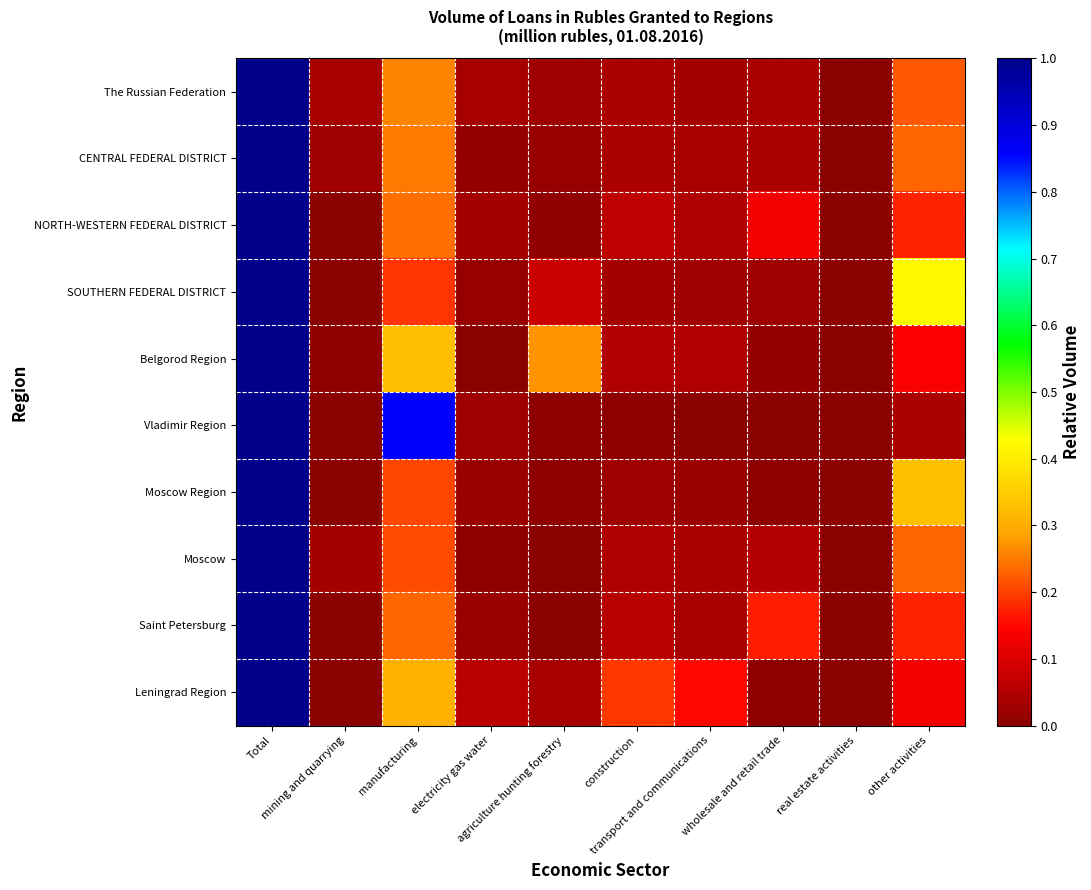

Reading left to right, extract all data points from this chart.

The Russian Federation: Total=1.0	mining and quarrying=0.0	manufacturing=0.3	electricity gas water=0.0	agriculture hunting forestry=0.0	construction=0.0	transport and communications=0.0	wholesale and retail trade=0.0	real estate activities=0.0	other activities=0.2
CENTRAL FEDERAL DISTRICT: Total=1.0	mining and quarrying=0.0	manufacturing=0.2	electricity gas water=0.0	agriculture hunting forestry=0.0	construction=0.0	transport and communications=0.0	wholesale and retail trade=0.0	real estate activities=0.0	other activities=0.2
NORTH-WESTERN FEDERAL DISTRICT: Total=1.0	mining and quarrying=0.0	manufacturing=0.2	electricity gas water=0.0	agriculture hunting forestry=0.0	construction=0.1	transport and communications=0.0	wholesale and retail trade=0.1	real estate activities=0.0	other activities=0.2
SOUTHERN FEDERAL DISTRICT: Total=1.0	mining and quarrying=0.0	manufacturing=0.2	electricity gas water=0.0	agriculture hunting forestry=0.1	construction=0.0	transport and communications=0.0	wholesale and retail trade=0.0	real estate activities=0.0	other activities=0.4
Belgorod Region: Total=1.0	mining and quarrying=0.0	manufacturing=0.3	electricity gas water=0.0	agriculture hunting forestry=0.3	construction=0.0	transport and communications=0.0	wholesale and retail trade=0.0	real estate activities=0.0	other activities=0.1
Vladimir Region: Total=1.0	mining and quarrying=0.0	manufacturing=0.9	electricity gas water=0.0	agriculture hunting forestry=0.0	construction=0.0	transport and communications=0.0	wholesale and retail trade=0.0	real estate activities=0.0	other activities=0.0
Moscow Region: Total=1.0	mining and quarrying=0.0	manufacturing=0.2	electricity gas water=0.0	agriculture hunting forestry=0.0	construction=0.0	transport and communications=0.0	wholesale and retail trade=0.0	real estate activities=0.0	other activities=0.3
Moscow: Total=1.0	mining and quarrying=0.0	manufacturing=0.2	electricity gas water=0.0	agriculture hunting forestry=0.0	construction=0.0	transport and communications=0.0	wholesale and retail trade=0.1	real estate activities=0.0	other activities=0.2
Saint Petersburg: Total=1.0	mining and quarrying=0.0	manufacturing=0.2	electricity gas water=0.0	agriculture hunting forestry=0.0	construction=0.1	transport and communications=0.0	wholesale and retail trade=0.2	real estate activities=0.0	other activities=0.2
Leningrad Region: Total=1.0	mining and quarrying=0.0	manufacturing=0.3	electricity gas water=0.1	agriculture hunting forestry=0.0	construction=0.2	transport and communications=0.2	wholesale and retail trade=0.0	real estate activities=0.0	other activities=0.1